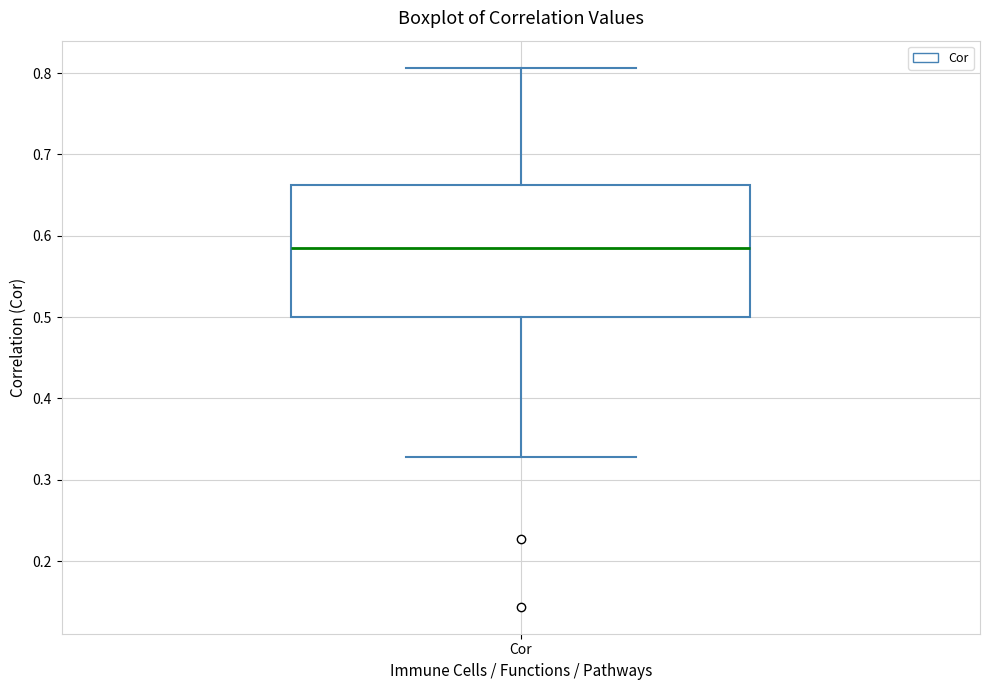

Transcribe this box plot: give where the median line is, the range the box spans, and where the two whiskers end, as read against the y-axis. The values are not printed on the chart, so give them approximately, as read against the axis.

median 0.59, box 0.50 to 0.66, whiskers 0.33 to 0.81